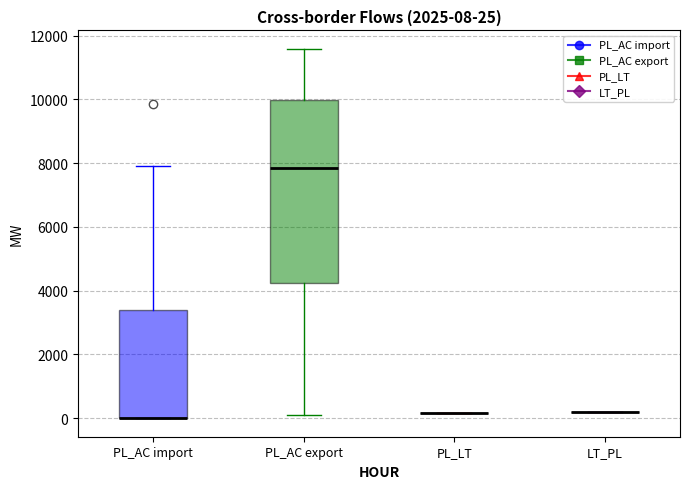

Comparing the boxes themselves (not the whiskers), which one is the tallest?

PL_AC export